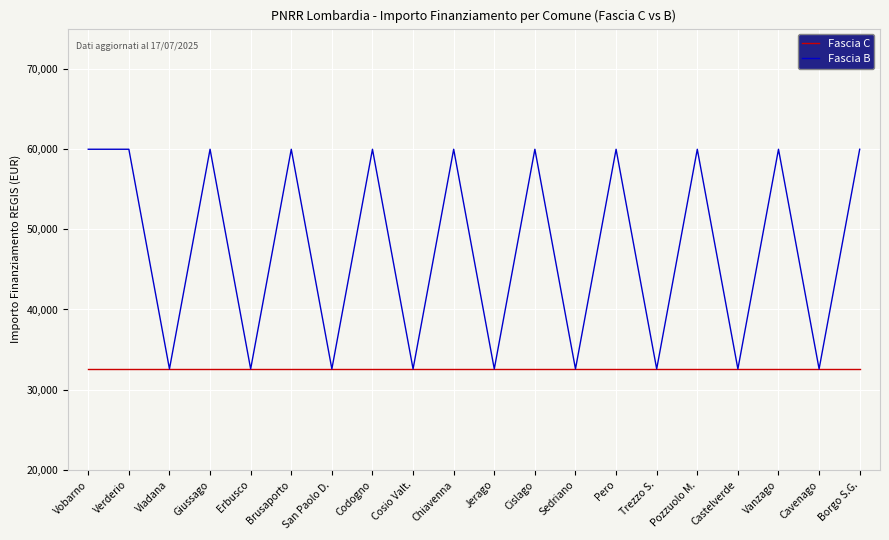

Is this an area chart (filled region under the line)?

No